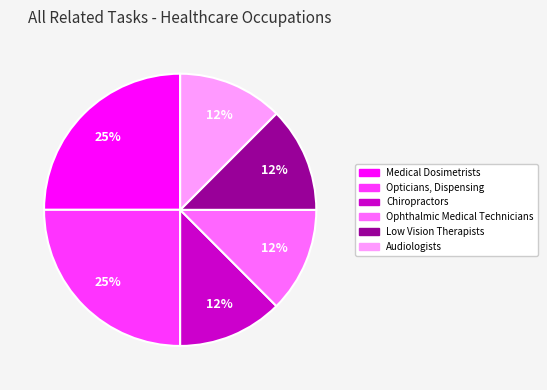

How many segments does this pie chart have?

6